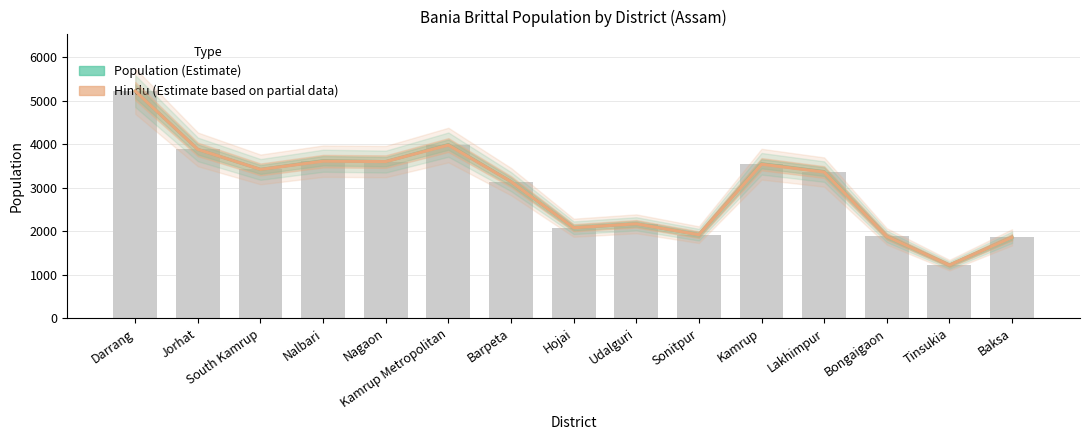

The value of Population at Baksa is 3043. True or false?

False